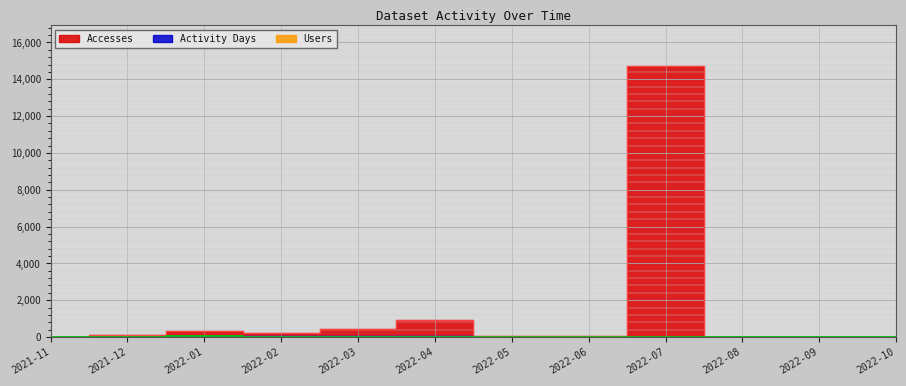

At which label does Activity Days reach its peak?

2022-01